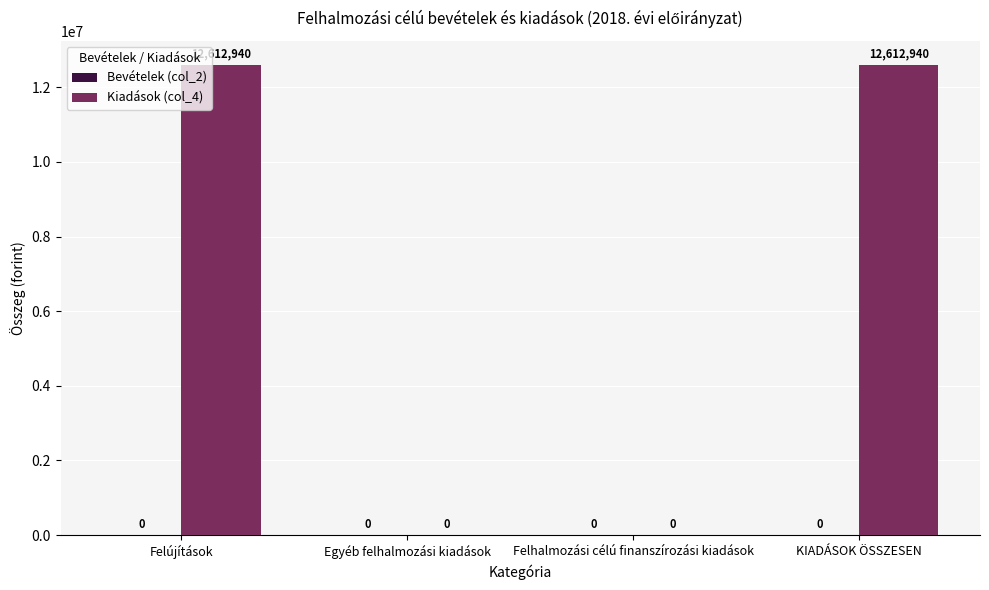

Reading right to left, what are all the values shown in this chart?

KIADÁSOK ÖSSZESEN=12612940	Felhalmozási célú finanszírozási kiadások=0	Egyéb felhalmozási kiadások=0	Felújítások=12612940